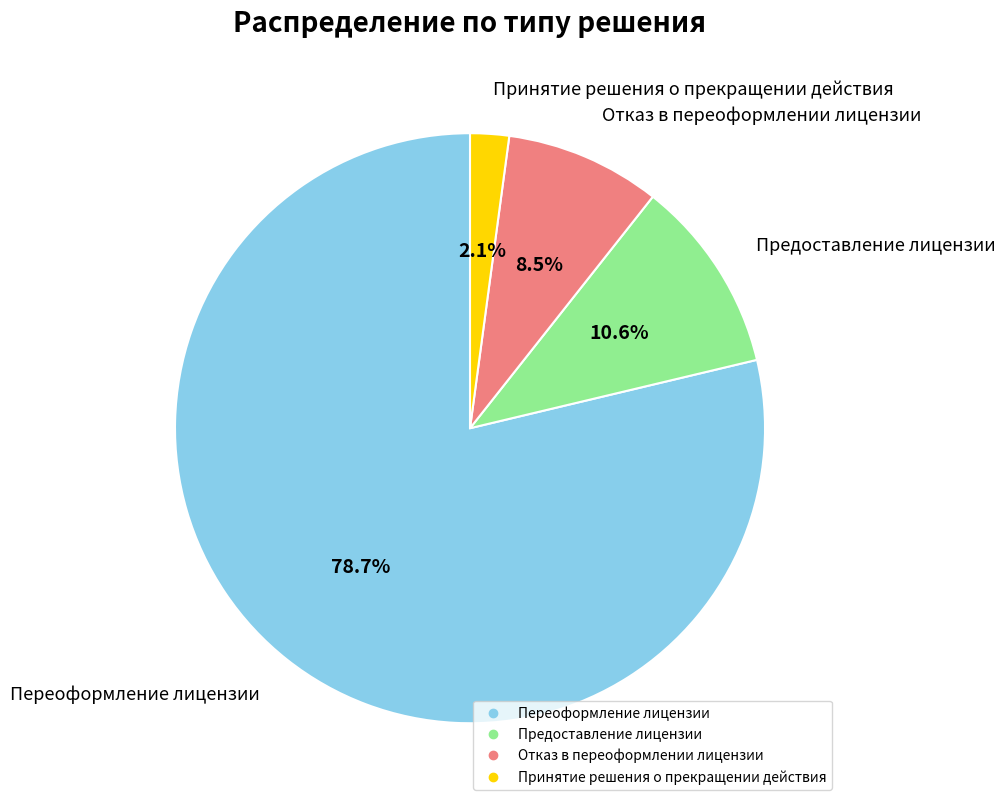

Do Отказ в переоформлении лицензии and Принятие решения о прекращении действия together represent more than half of the pie?

No